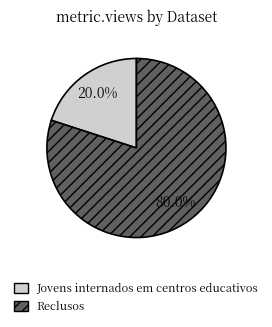

Between Jovens internados em centros educativos and Reclusos, which is larger?

Reclusos